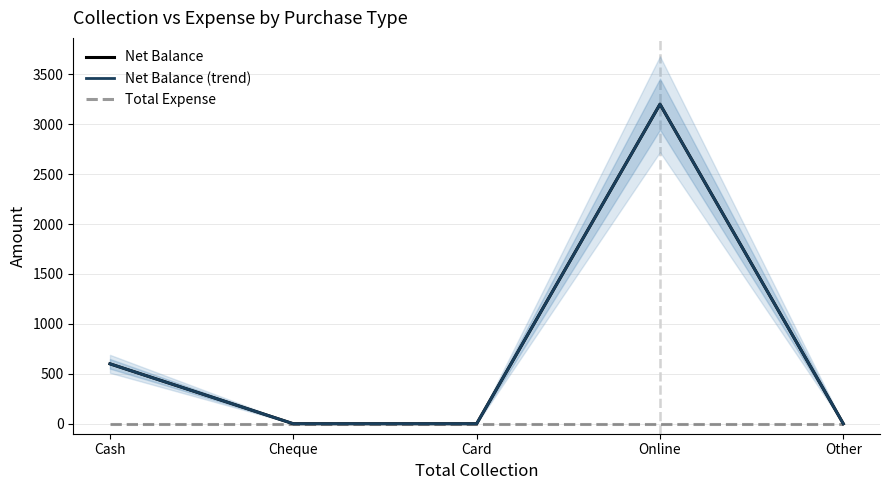

In Net Balance (trend), how many points are higher than both neighbors (excluding endpoints)?

1